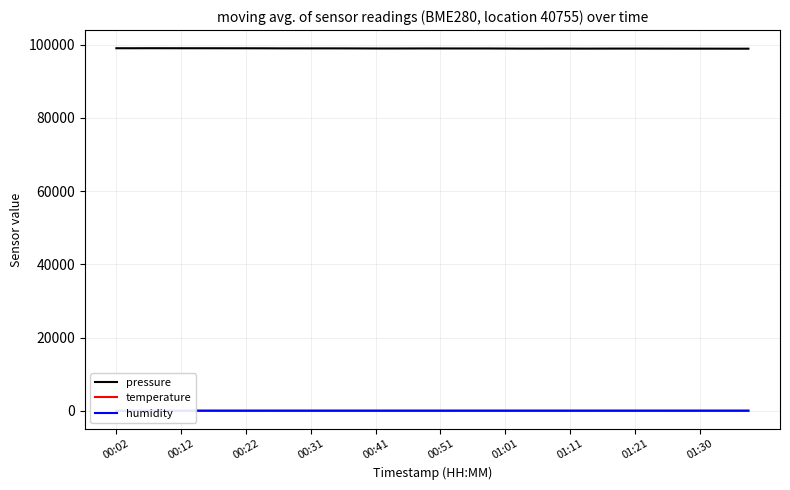

What are all the series names shown in the legend?

pressure, temperature, humidity